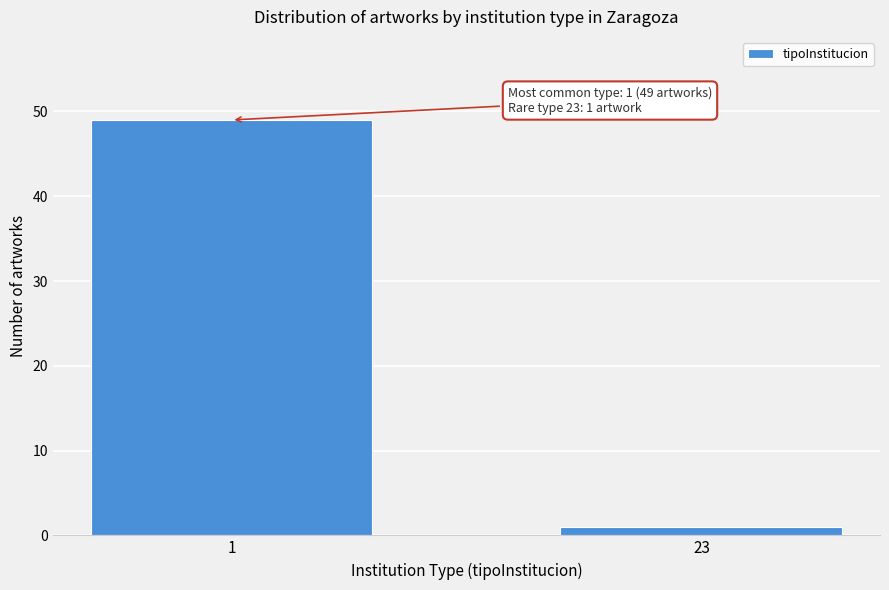

Reading right to left, transcribe all the data shown in this chart.

23=1	1=49